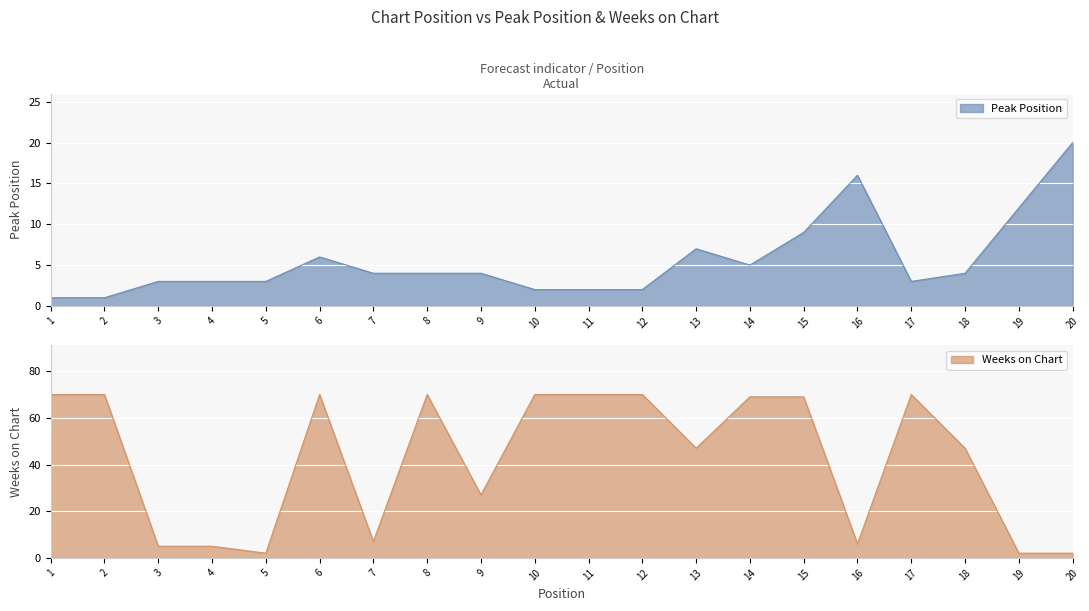

How many values in the Weeks on Chart series exceed 69?

8